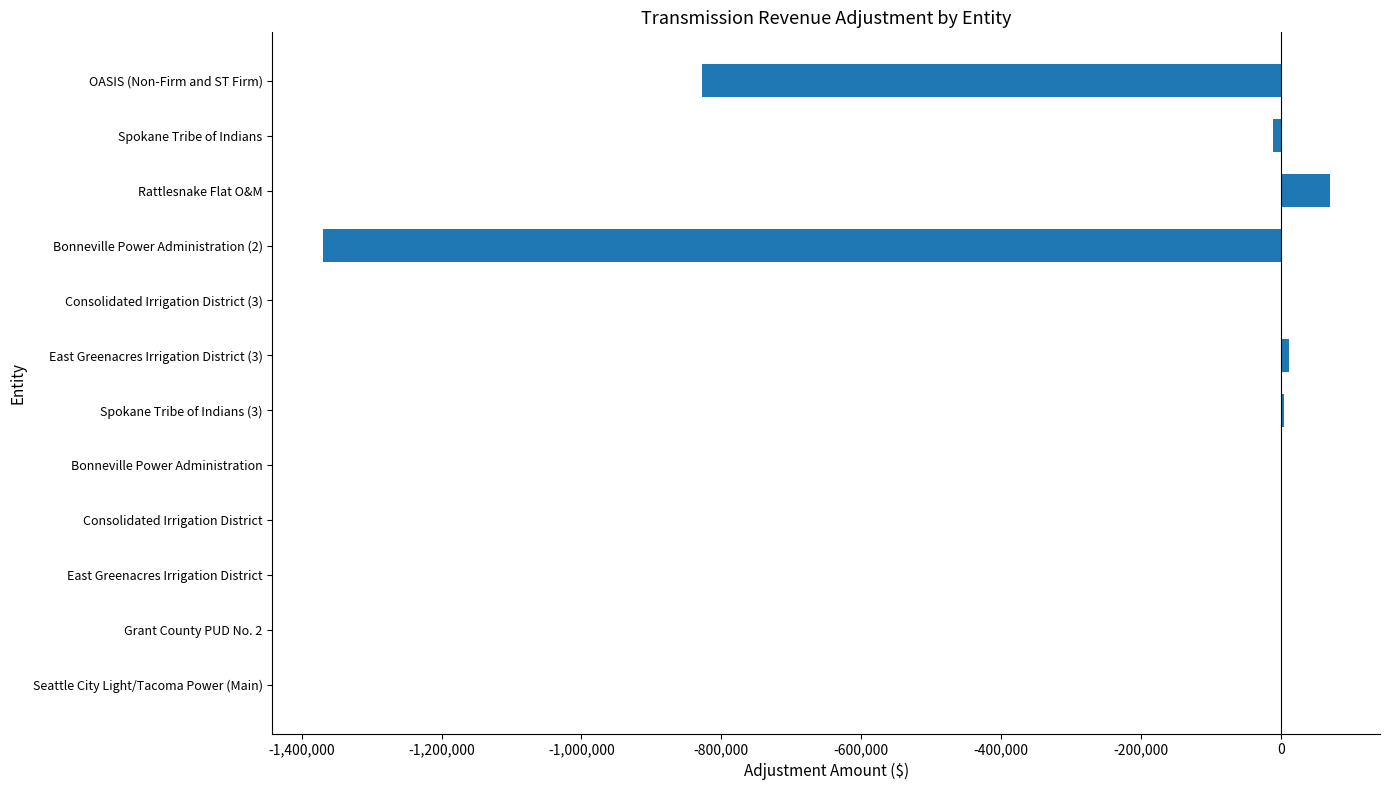

The value at Consolidated Irrigation District is 0. True or false?

True